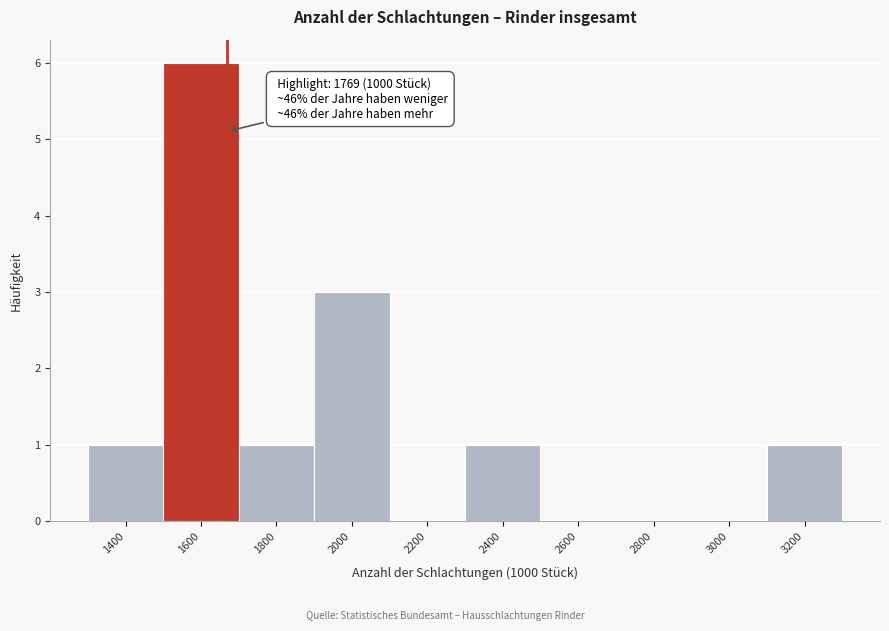

Reading left to right, extract all data points from this chart.

1400=1	1600=6	1800=1	2000=3	2200=0	2400=1	2600=0	2800=0	3000=0	3200=1